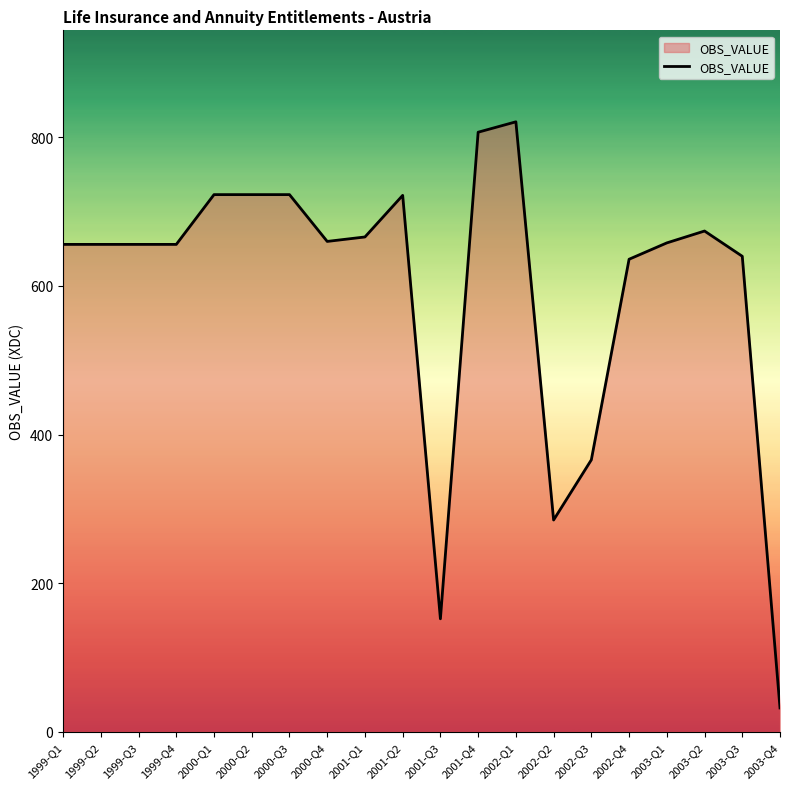

What is the maximum value shown in the chart?

821